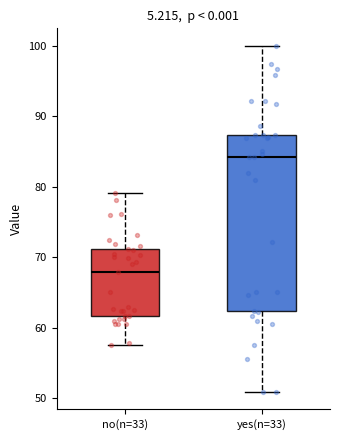

Comparing the boxes themselves (not the whiskers), which one is the tallest?

yes(n=33)